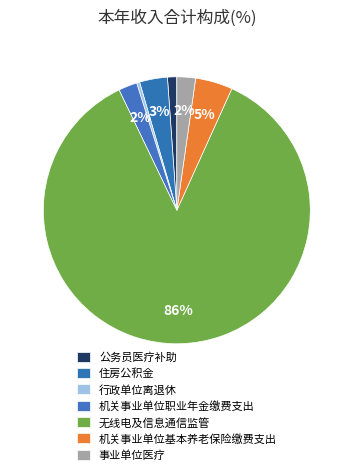

What is the largest slice in the pie chart?

无线电及信息通信监管